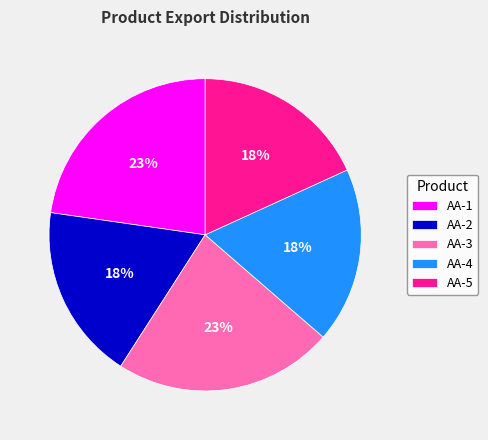

Does AA-1 represent more than half of the total?

No